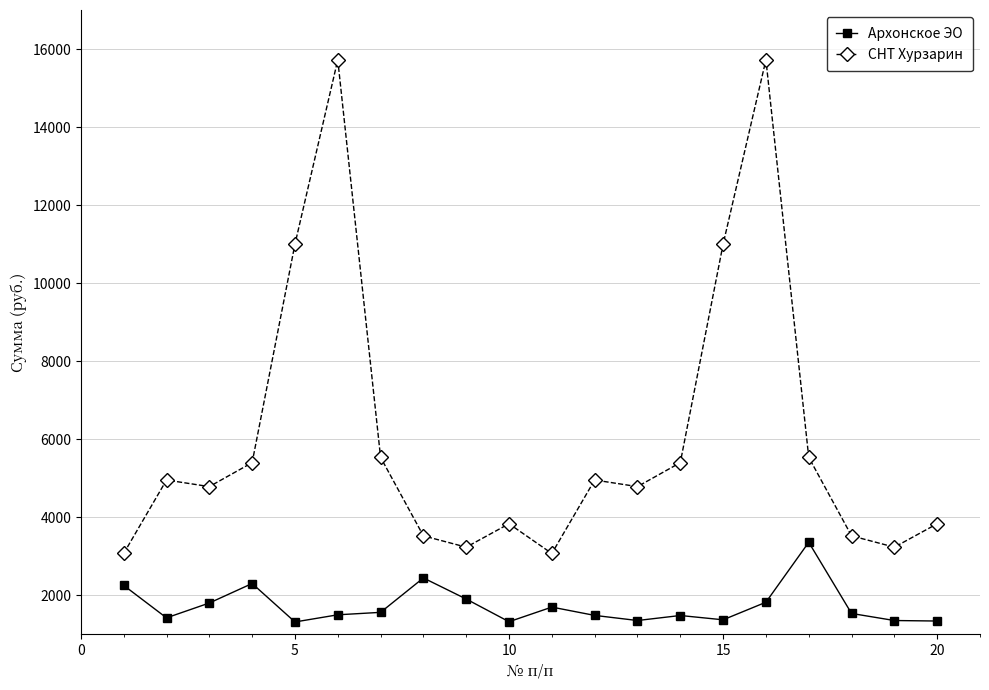

What is the maximum value for СНТ Хурзарин?

15721.9